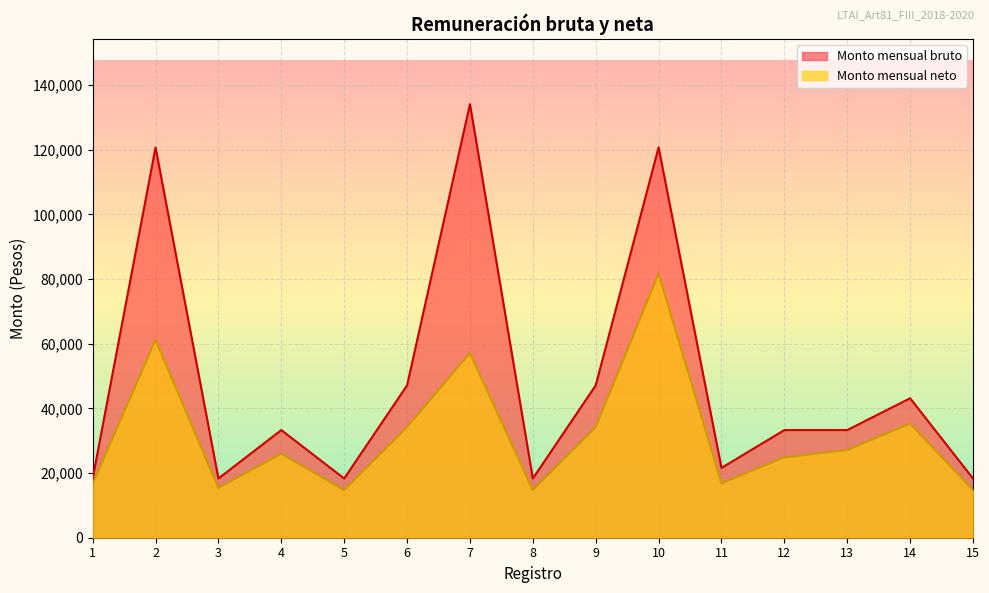

True or false: Monto mensual neto and Monto mensual bruto cross at least once.

False